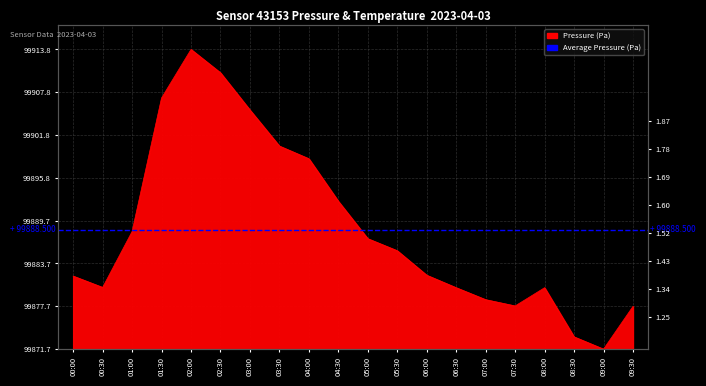

Does the chart display data point markers on the line(s)?

No